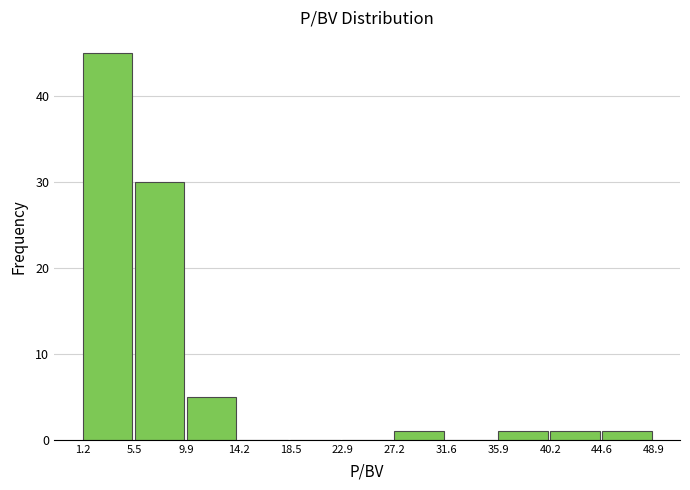

Reading left to right, list every bar in this chart as the range it spans on the x-axis followed by its height. The values are not printed on the chart, so give them approximately, as read against the axis.

1.2 to 5.5: 45
5.5 to 9.9: 30
9.9 to 14.2: 5
14.2 to 18.5: 0
18.5 to 22.9: 0
22.9 to 27.2: 0
27.2 to 31.6: 1
31.6 to 35.9: 0
35.9 to 40.2: 1
40.2 to 44.6: 1
44.6 to 48.9: 1